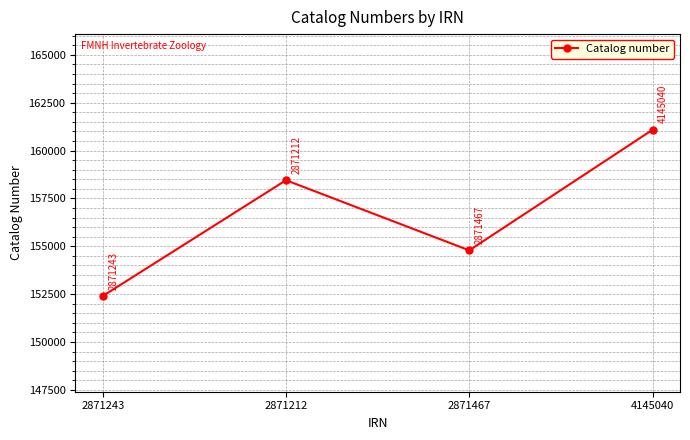

What is the difference between the maximum and second lowest values?

6298